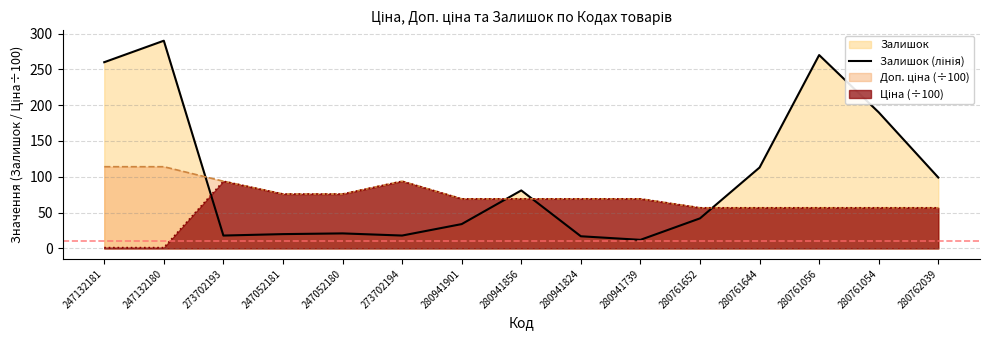

How many data points are above 42?

7